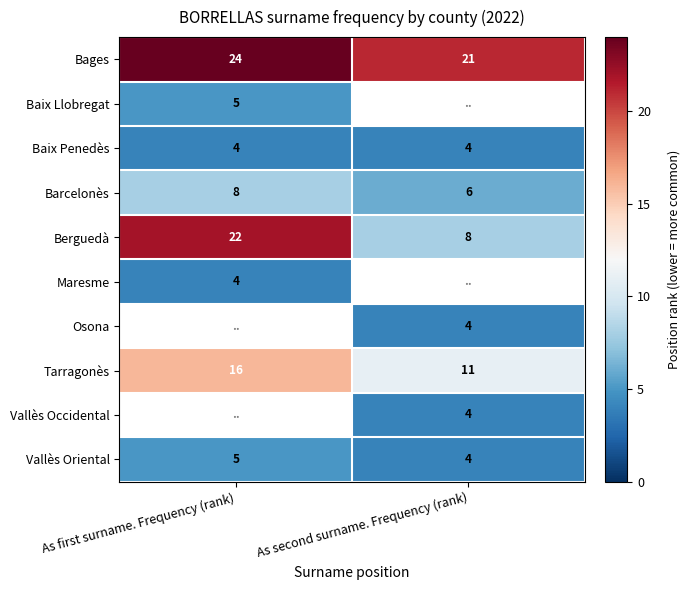

At which label is Bages closest to 22?

As second surname. Frequency (rank)